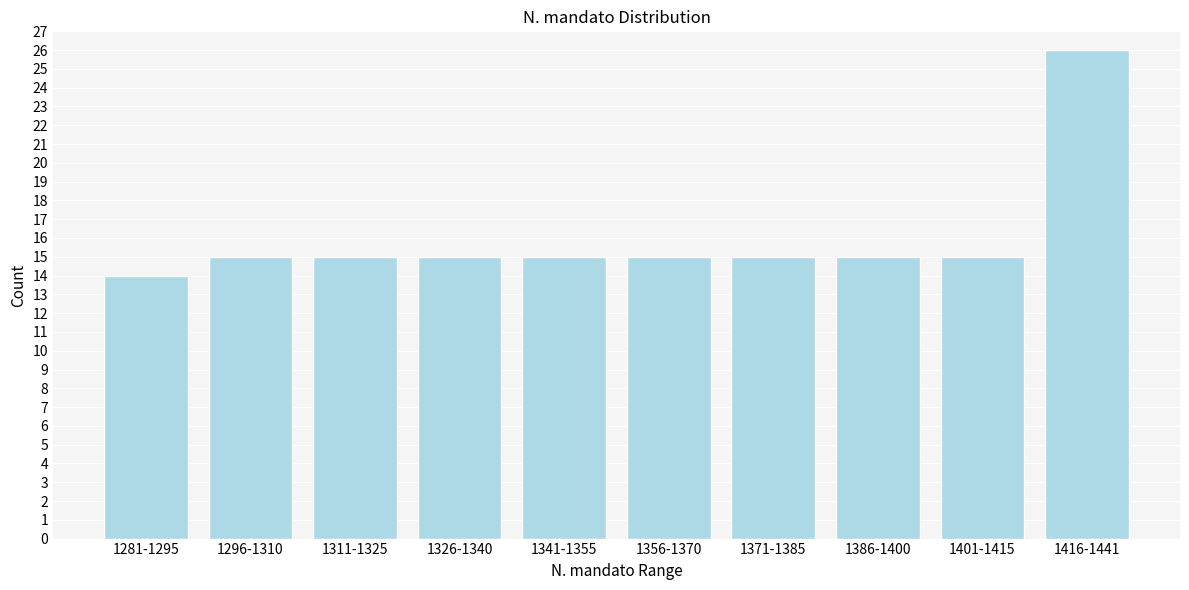

Reading left to right, what are all the values shown in this chart?

1281-1295=14	1296-1310=15	1311-1325=15	1326-1340=15	1341-1355=15	1356-1370=15	1371-1385=15	1386-1400=15	1401-1415=15	1416-1441=26